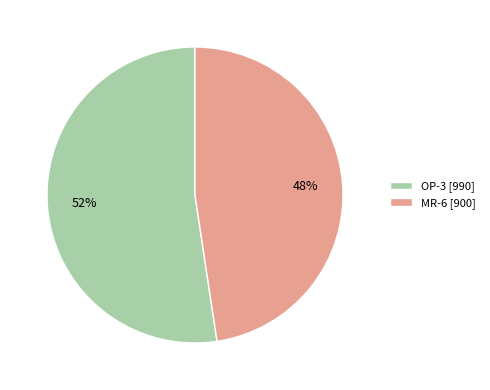

Which category has the biggest portion of the pie?

OP-3